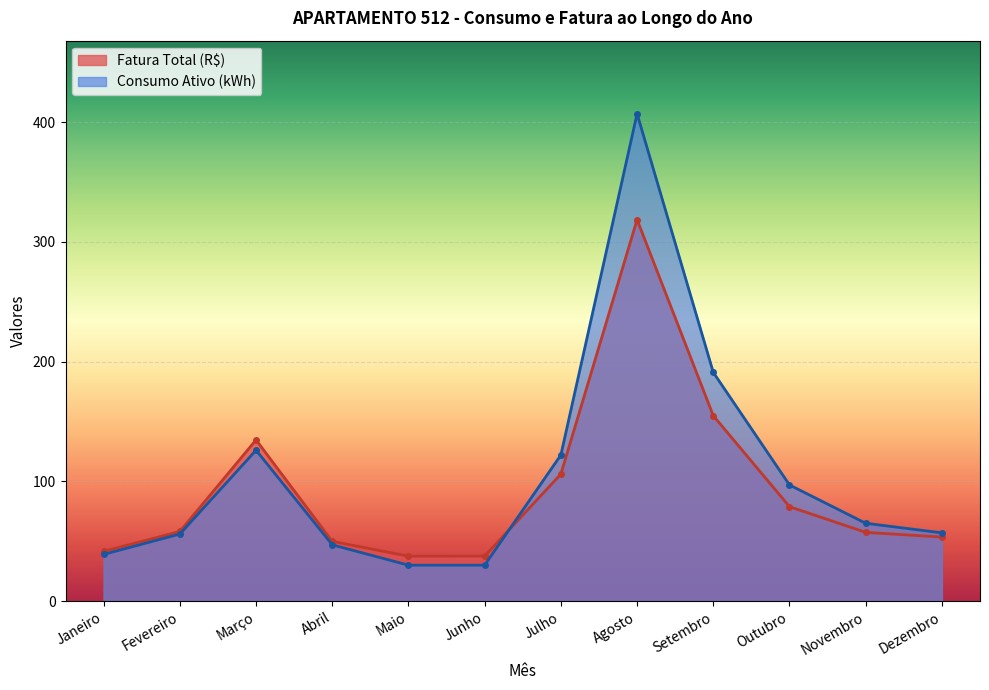

Rank the series by their maximum value, from lowest to highest.

Fatura Total (R$), Consumo Ativo (kWh)